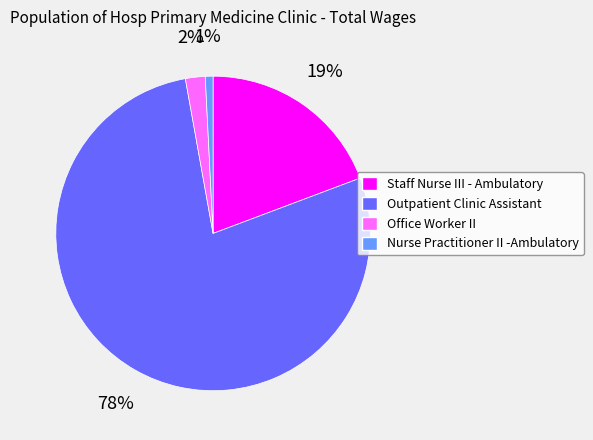

To the nearest percent, what is the difference between the largest and smallest slice percentages?

77%